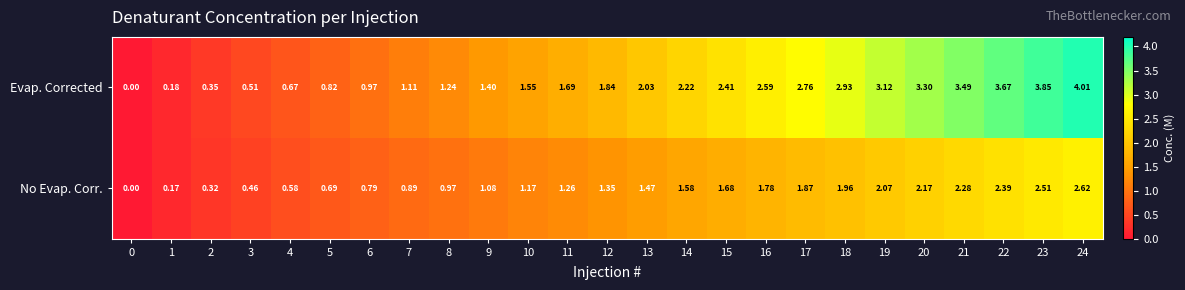

How many values in the No Evap. Corr. series are below 1?

9